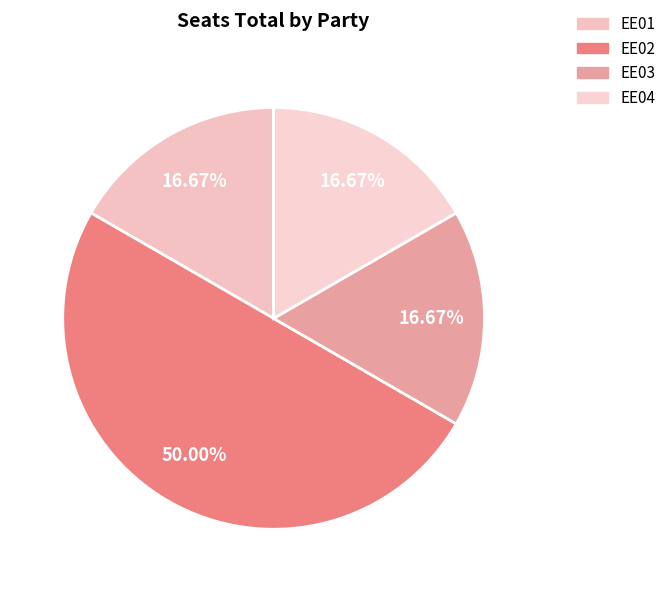

To the nearest percent, what percentage of the pie is EE02?

50%